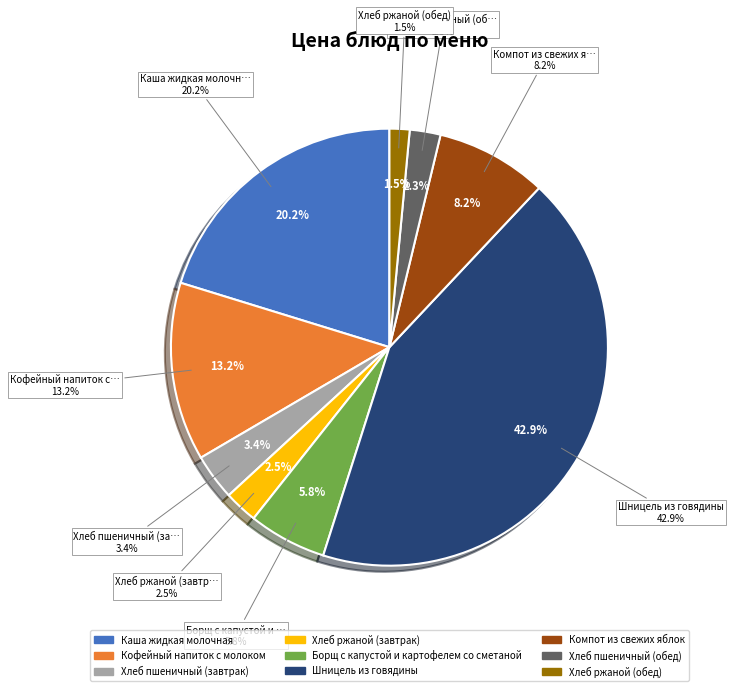

To the nearest percent, what portion does Хлеб пшеничный (обед) represent?

2%